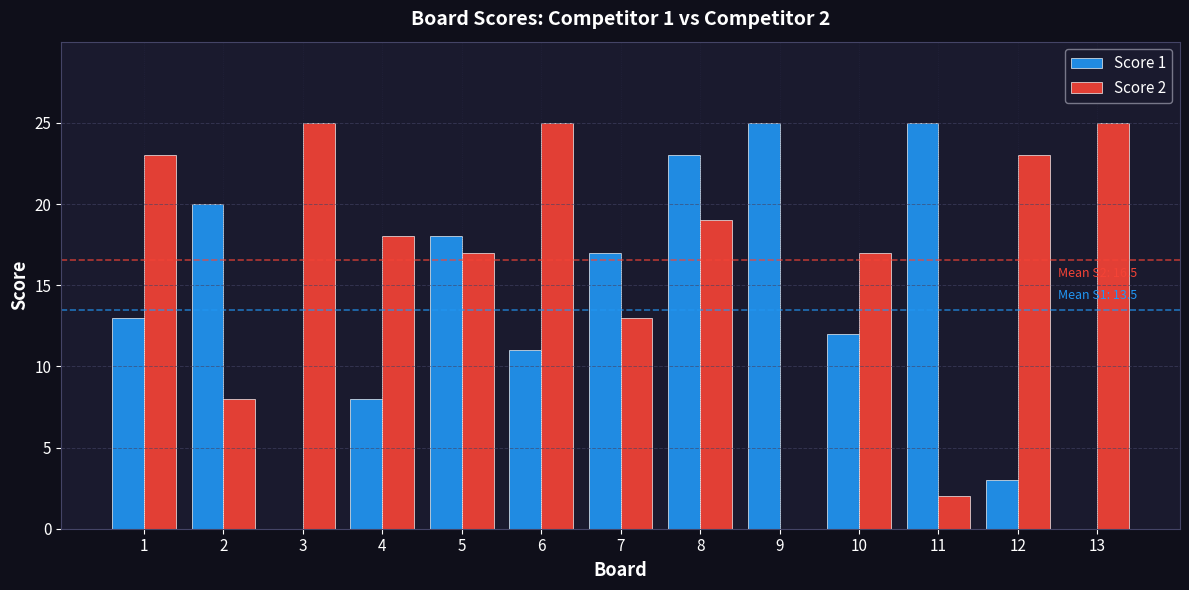

The value of Score 2 at 10 is 23. True or false?

False